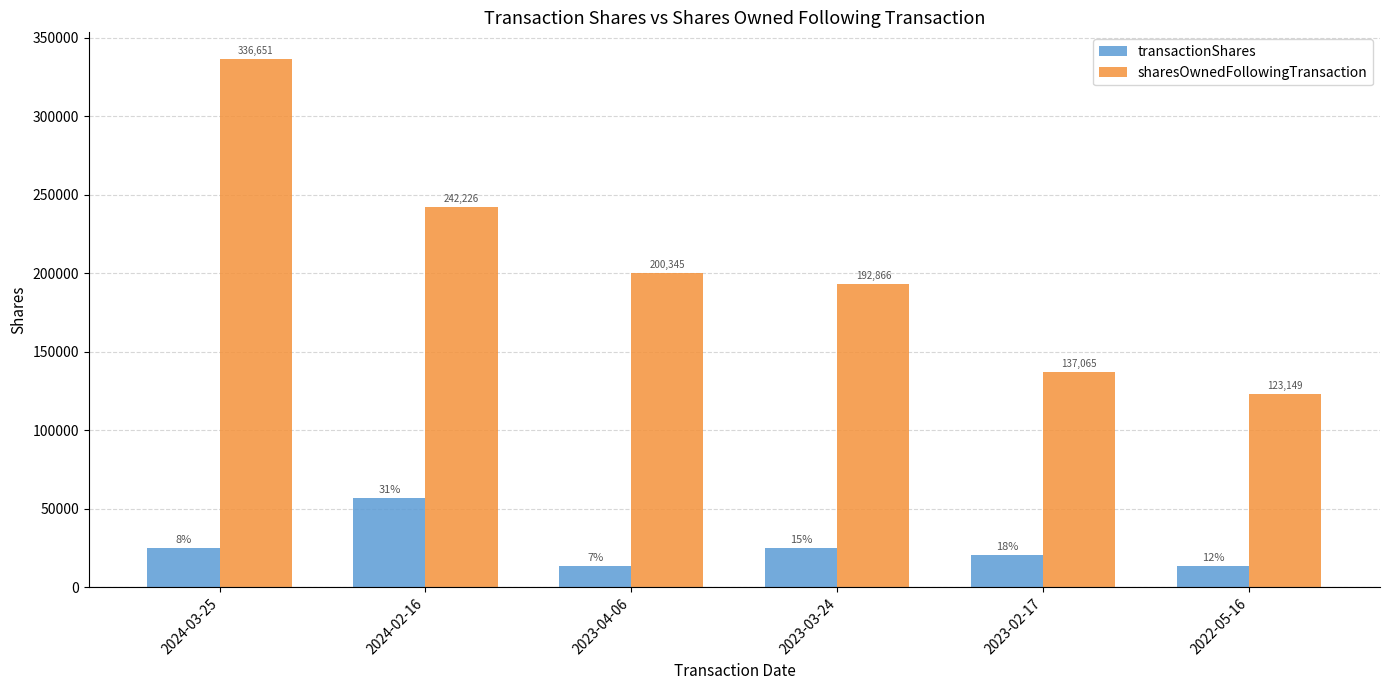

Reading left to right, extract all data points from this chart.

transactionShares: 2024-03-25=24802	2024-02-16=57061	2023-04-06=13405	2023-03-24=24802	2023-02-17=20576	2022-05-16=13514
sharesOwnedFollowingTransaction: 2024-03-25=336651	2024-02-16=242226	2023-04-06=200345	2023-03-24=192866	2023-02-17=137065	2022-05-16=123149